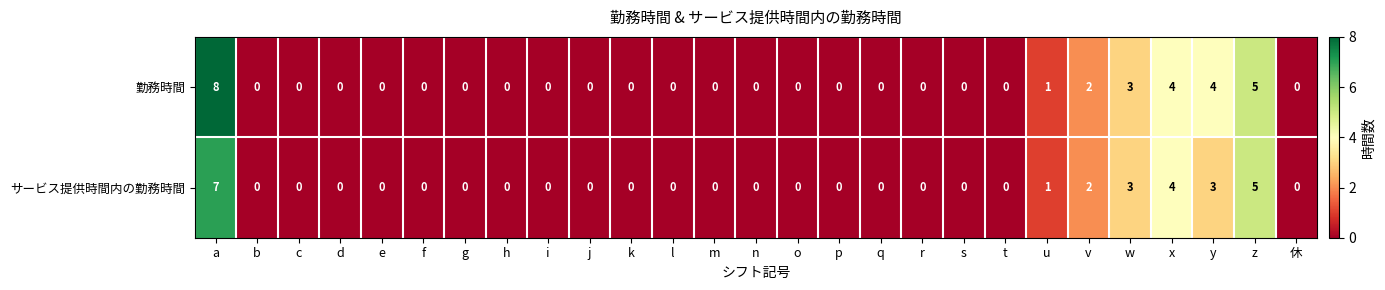

List the series in order of their overall mean, lowest first.

サービス提供時間内の勤務時間, 勤務時間